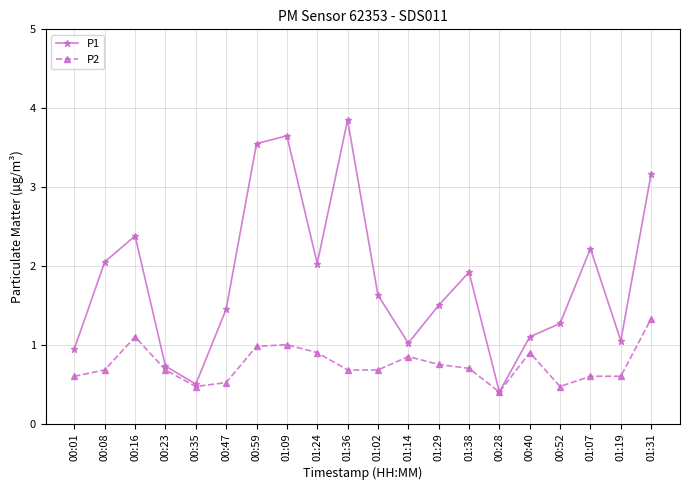

True or false: P1 has more than 0 interior local peaks.

True